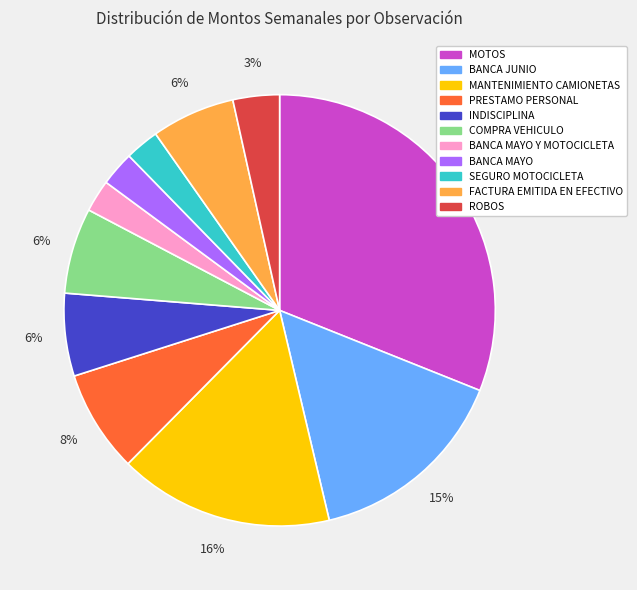

Is there a majority slice in this chart?

No